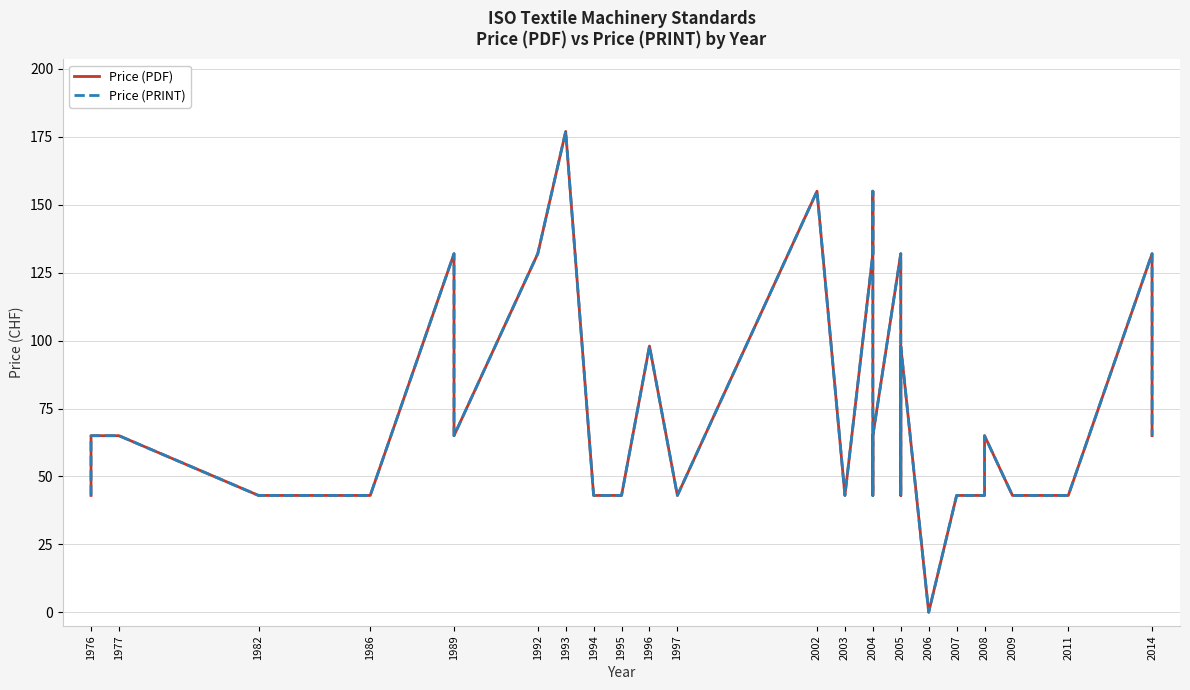

True or false: Price (PDF) and Price (PRINT) cross at least once.

False